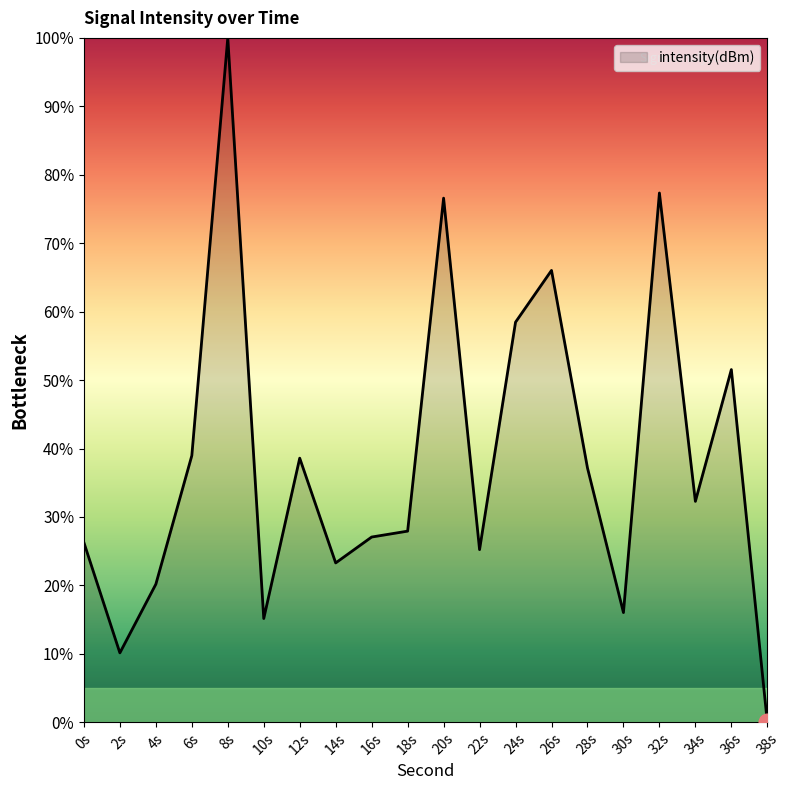

What is the difference between the second highest and second lowest values?

67.2